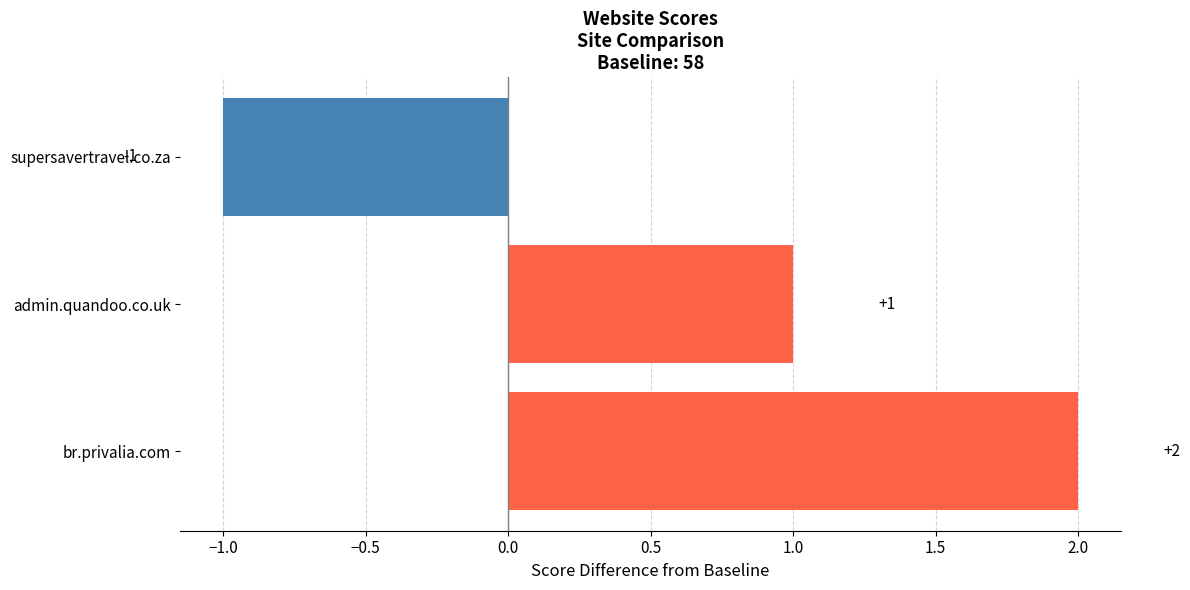

Which category has the lowest value across all series?

supersavertravel.co.za